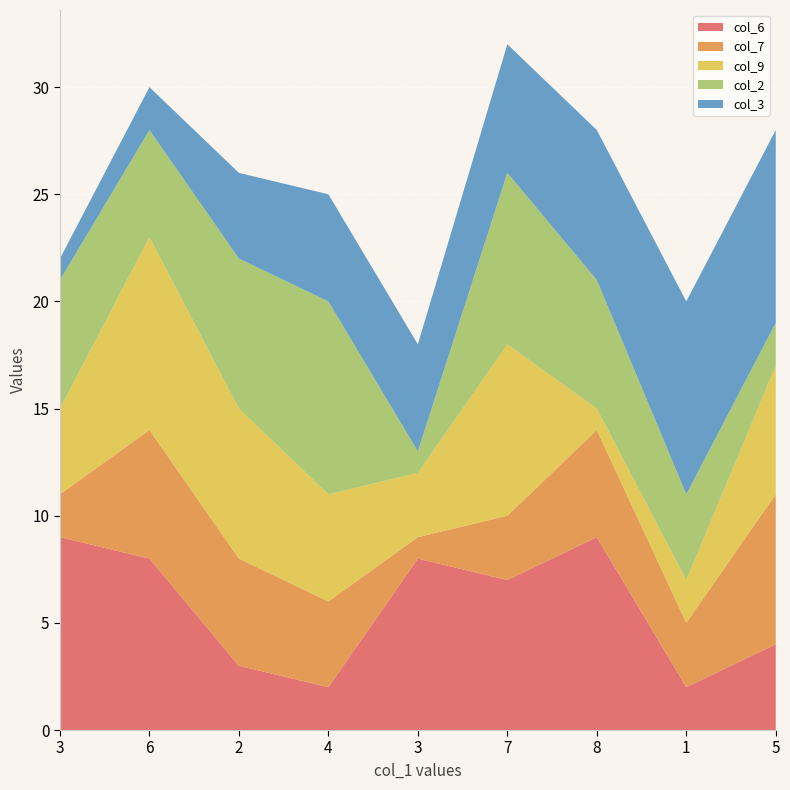

Reading left to right, extract all data points from this chart.

col_6: 3=9	6=8	2=3	4=2	3=8	7=7	8=9	1=2	5=4
col_7: 3=2	6=6	2=5	4=4	3=1	7=3	8=5	1=3	5=7
col_9: 3=4	6=9	2=7	4=5	3=3	7=8	8=1	1=2	5=6
col_2: 3=6	6=5	2=7	4=9	3=1	7=8	8=6	1=4	5=2
col_3: 3=1	6=2	2=4	4=5	3=5	7=6	8=7	1=9	5=9